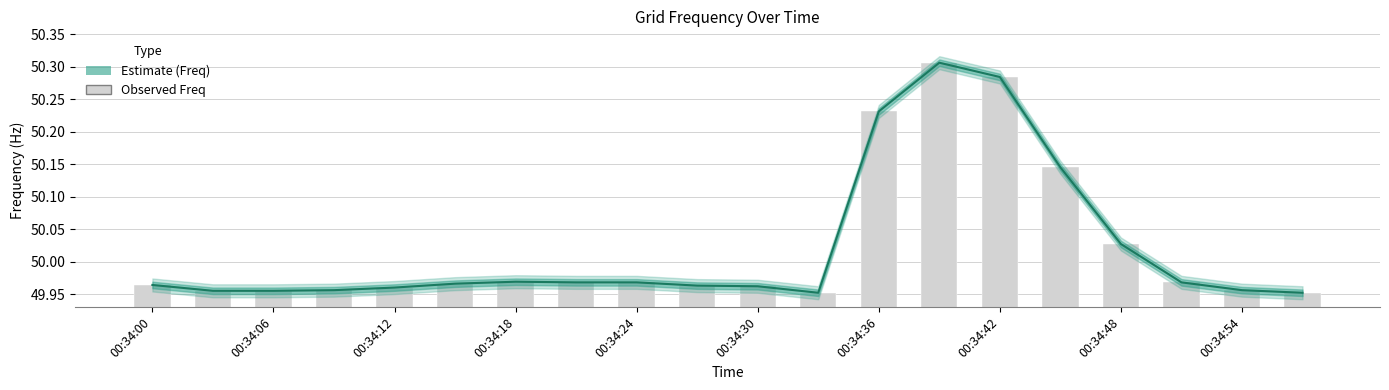

Which series has the largest range (max minus min)?

Freq